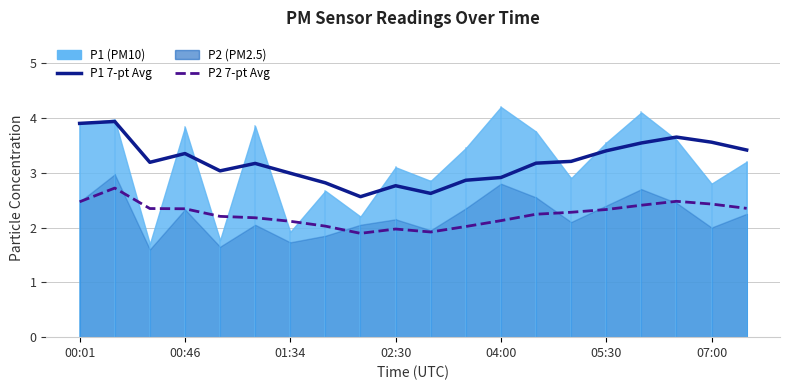

How many interior local valleys does the P2 7-pt Avg series have?

2